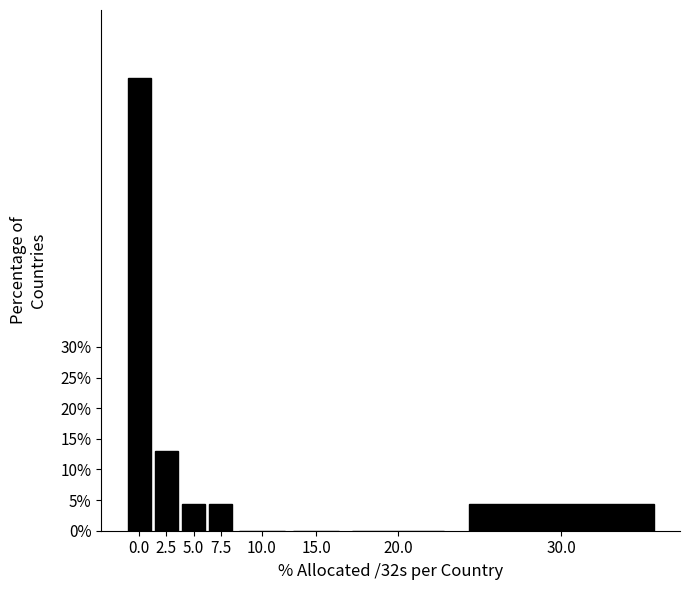

Reading left to right, extract all data points from this chart.

0.0=73.9	2.5=13.0	5.0=4.3	7.5=4.3	10.0=0.0	15.0=0.0	20.0=0.0	30.0=4.3